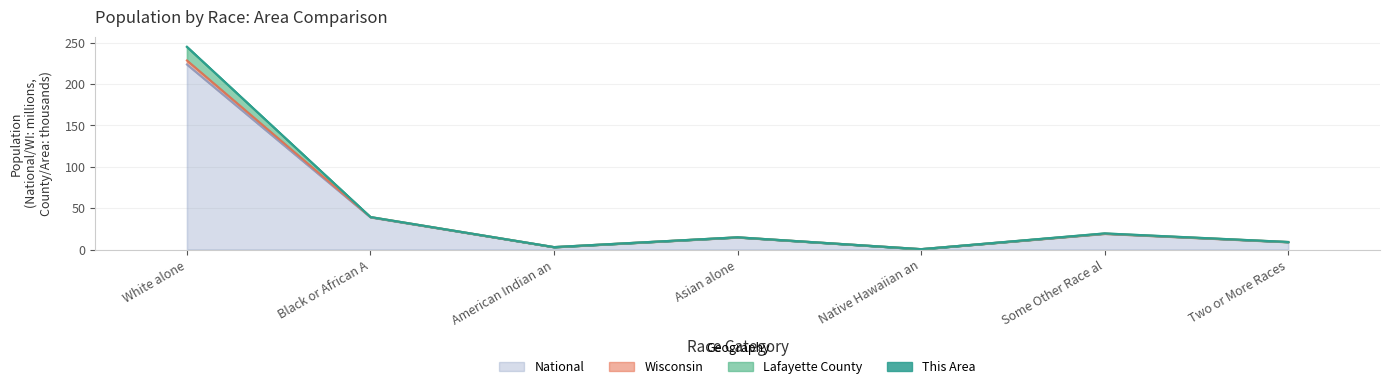

At which label does Lafayette County reach its minimum?

Native Hawaiian an